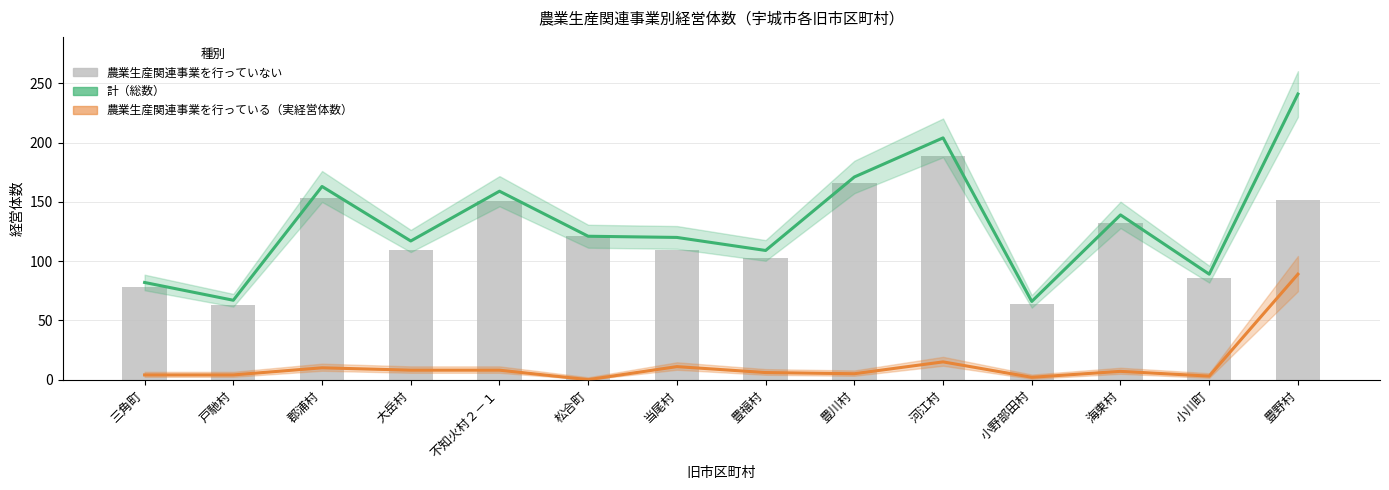

True or false: 農業生産関連事業を行っている（実経営体数） has a value of 4 at 三角町.

True